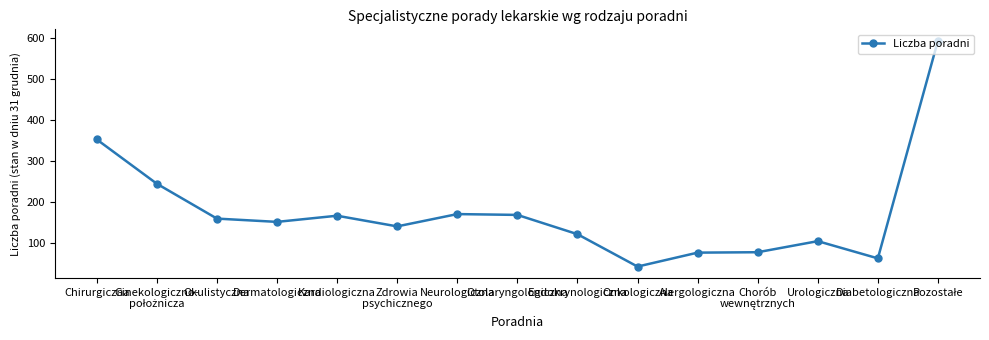

What is the maximum value shown in the chart?

593